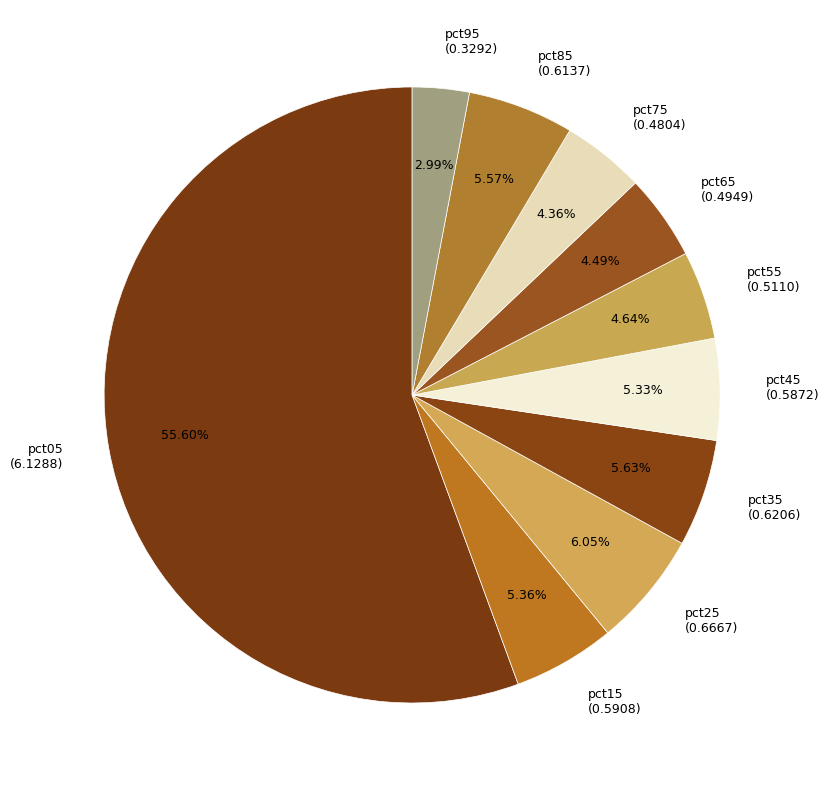

Which has a higher value, pct25 (0.6667) or pct95 (0.3292)?

pct25 (0.6667)